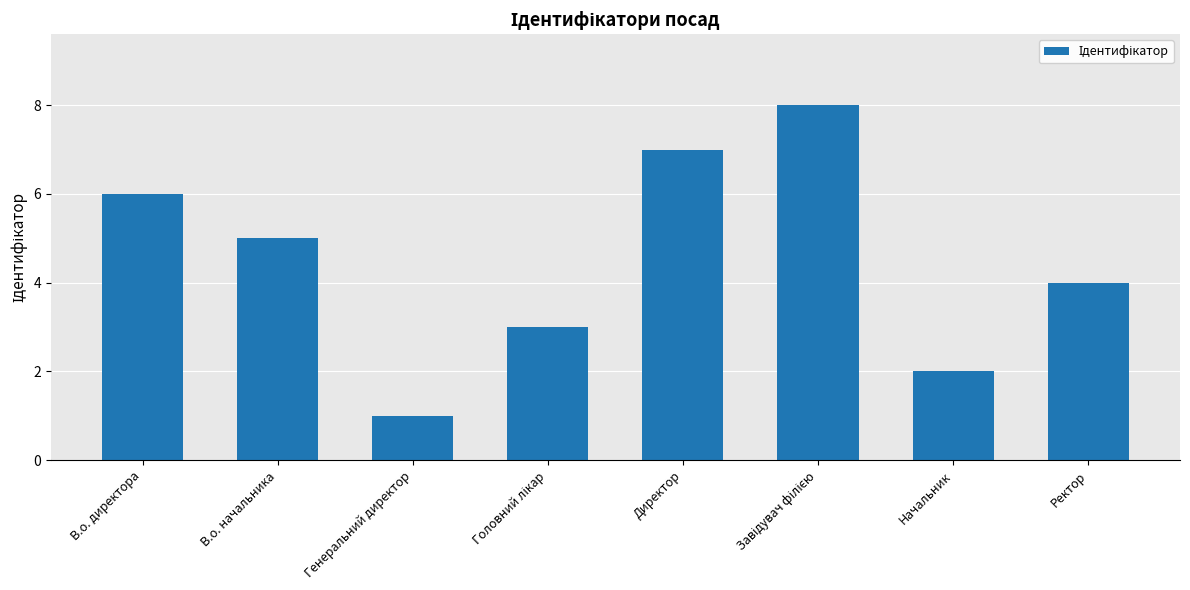

What is the sum of the values at В.о. начальника and Директор?

12